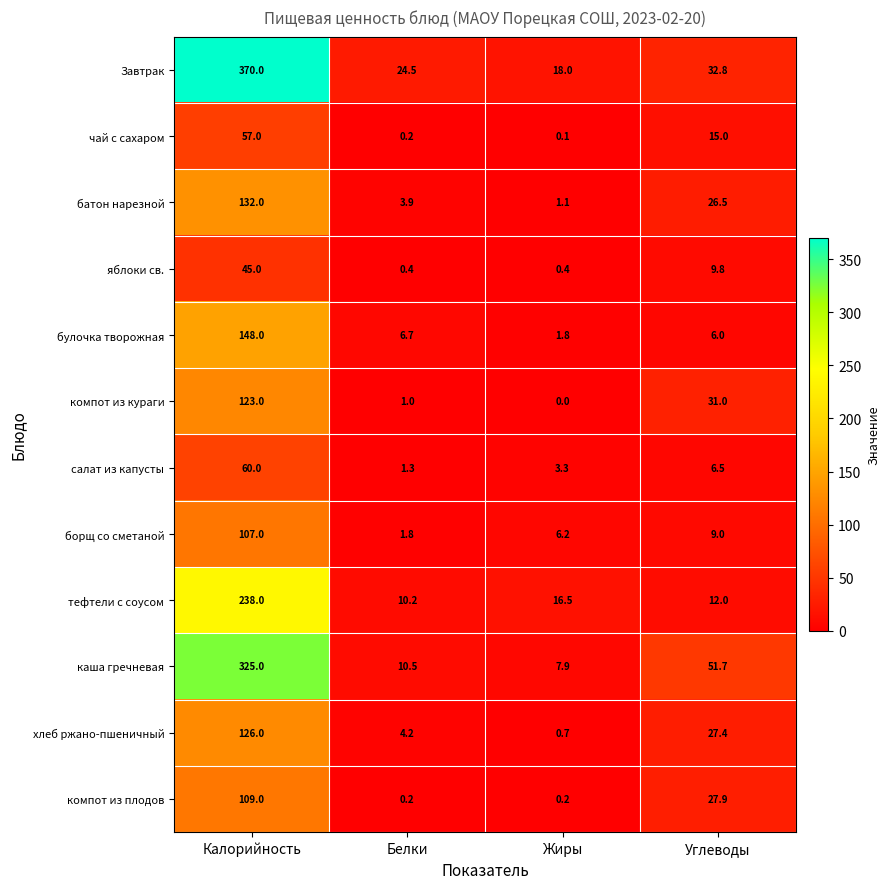

What is the sum of the салат из капусты values at Калорийность and Жиры?

63.3